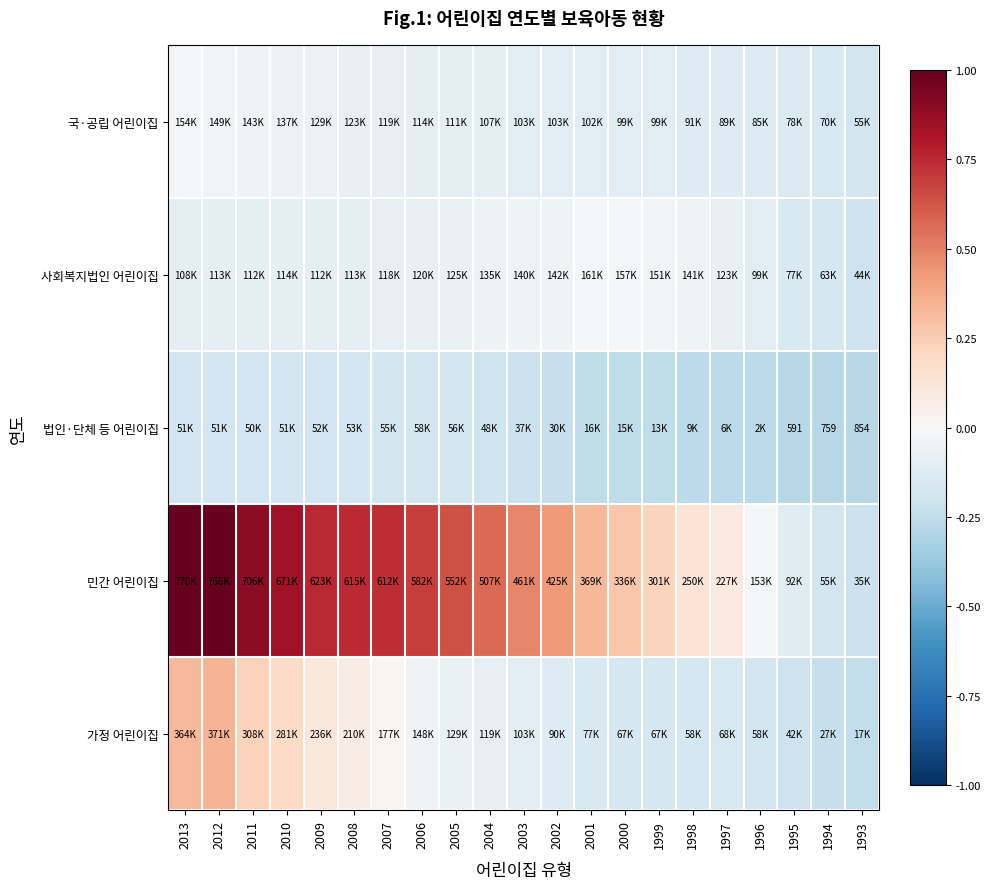

True or false: 법인·단체 등 어린이집 has a value of -0.2 at 1993.

False